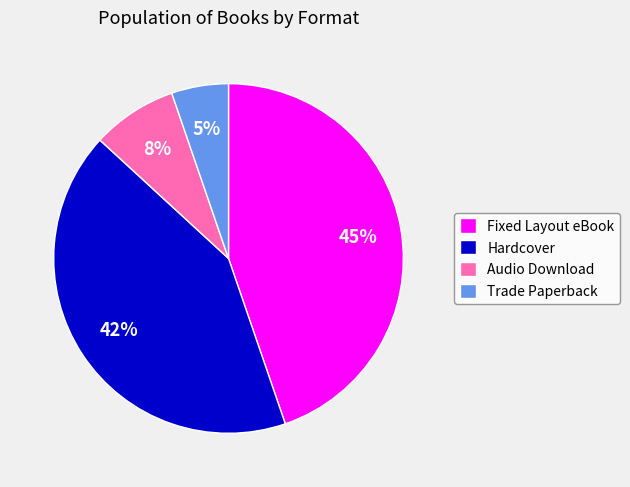

Between Fixed Layout eBook and Hardcover, which is larger?

Fixed Layout eBook